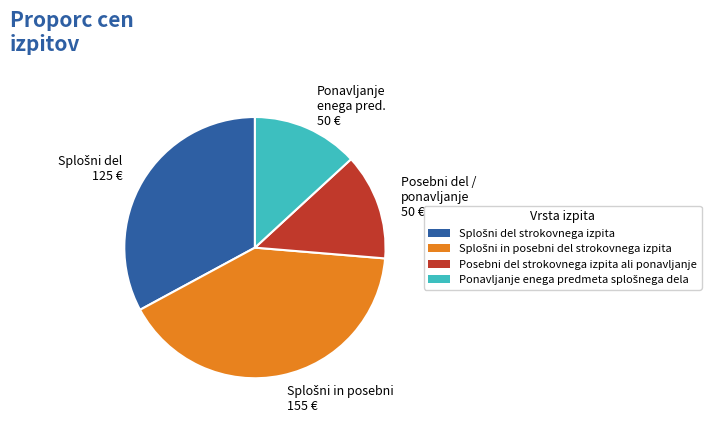

Does any single category account for the majority?

No